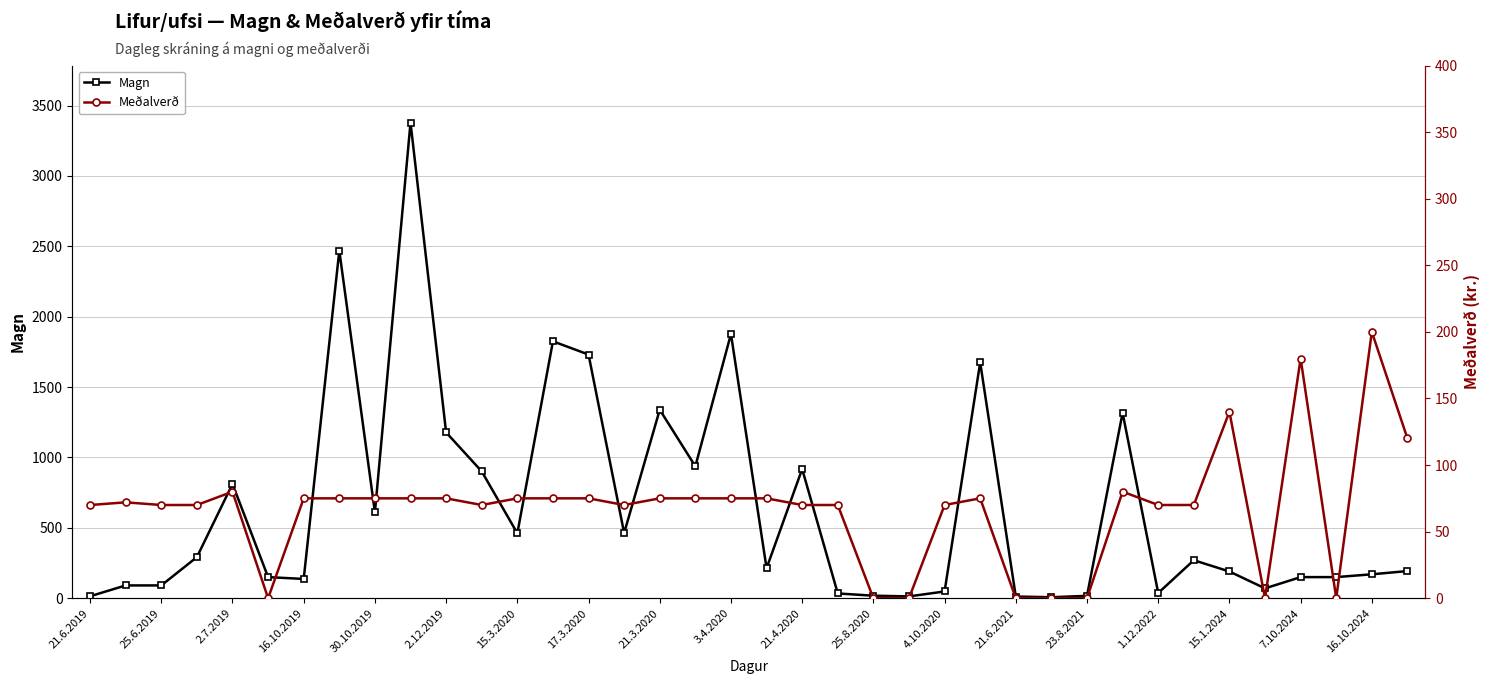

Rank the series by their average value, from highest to lowest.

Magn, Meðalverð